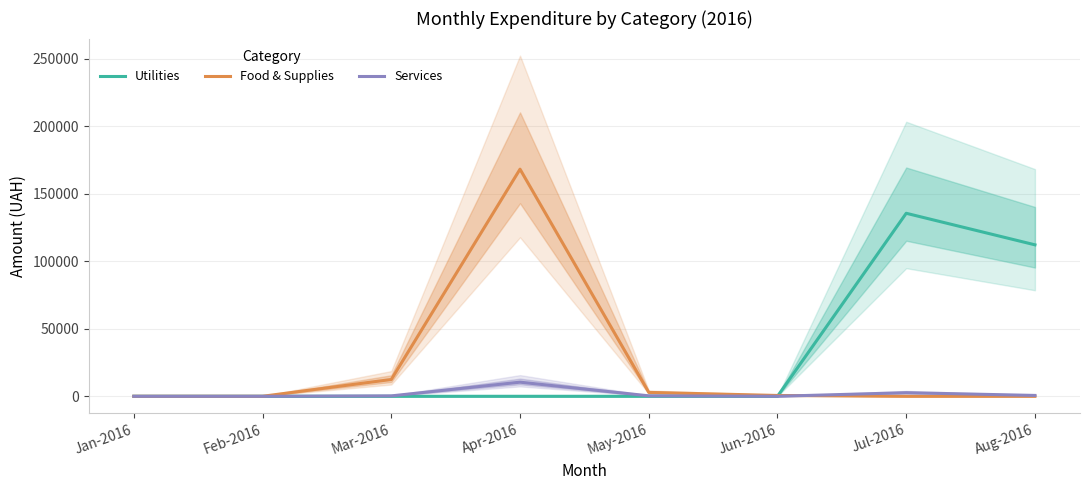

Which series has the widest spread of values?

Food & Supplies